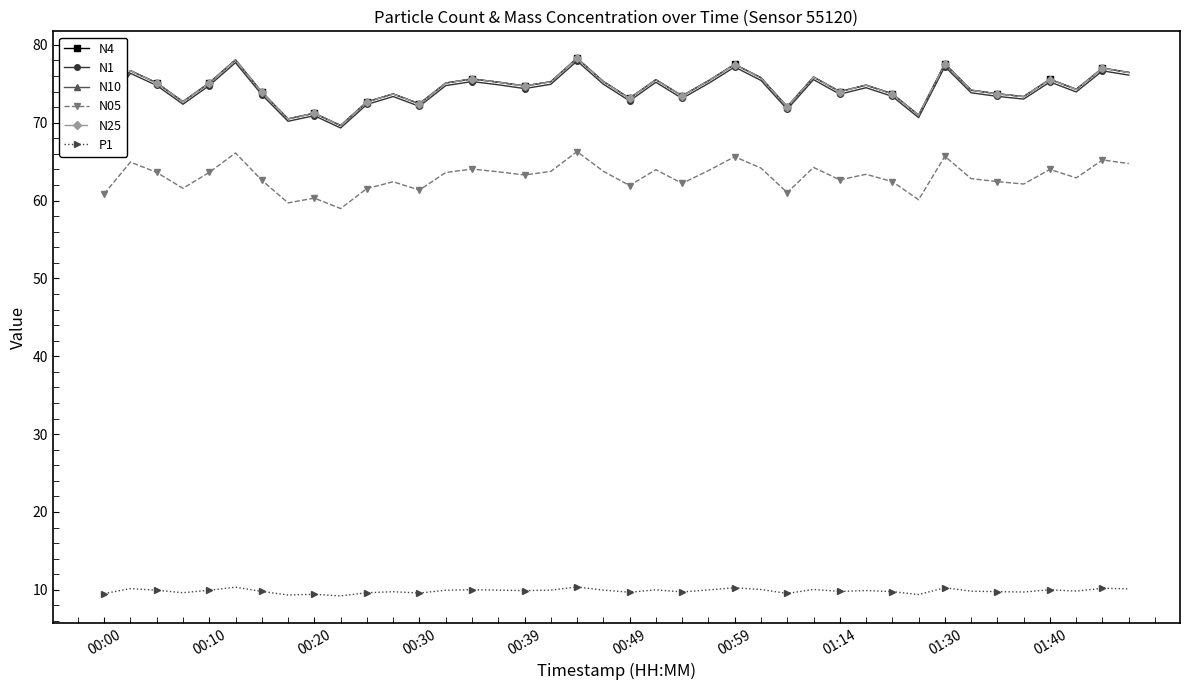

True or false: N4 and N05 intersect in this chart.

False